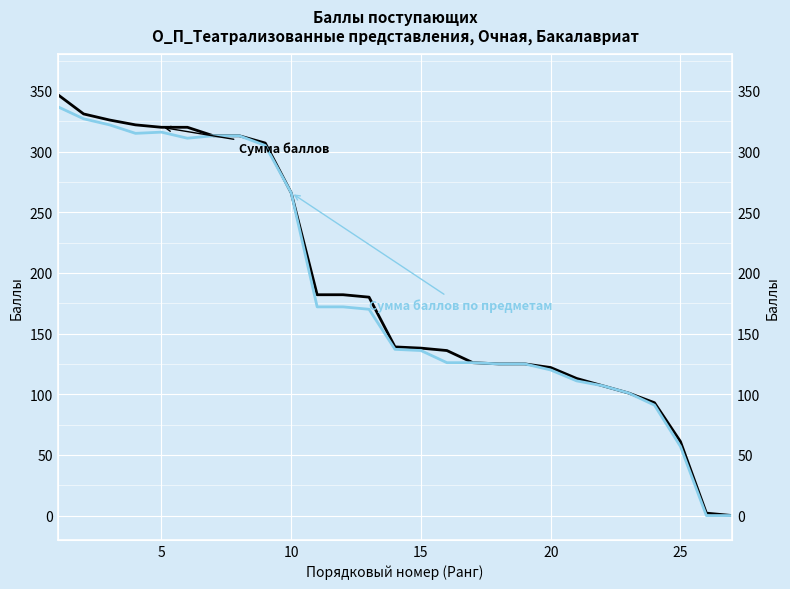

Rank the series at 15 from lowest to highest value.

Сумма баллов по предметам, Сумма баллов